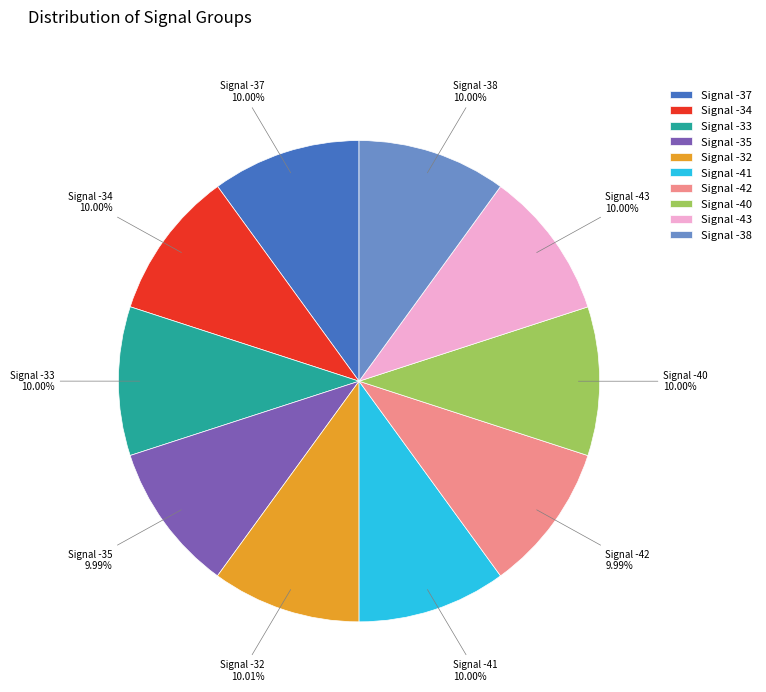

Approximately how many times larger is the value at Signal -38 compared to Signal -33?

1.0